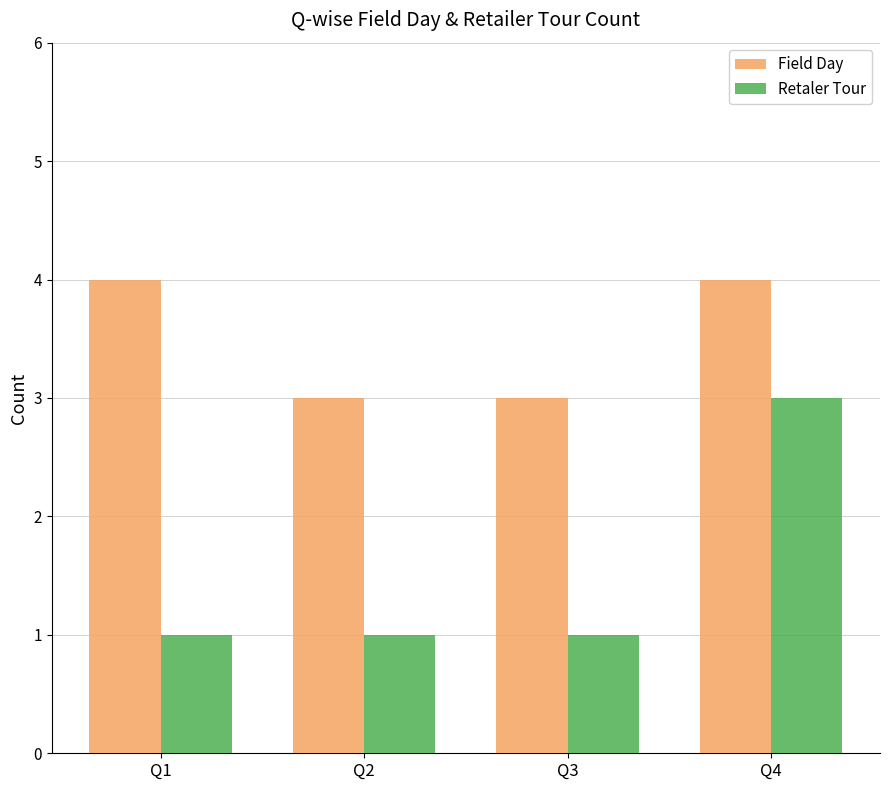

Count the number of categories in the chart.

4